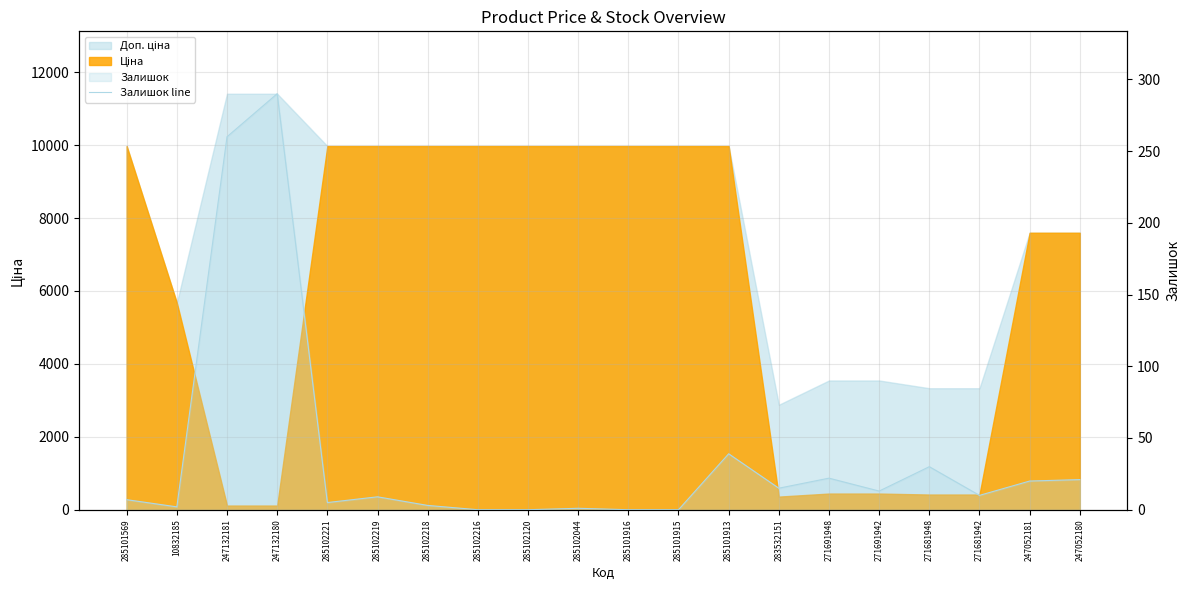

Is it true that the value at 271681942 is 10?

True